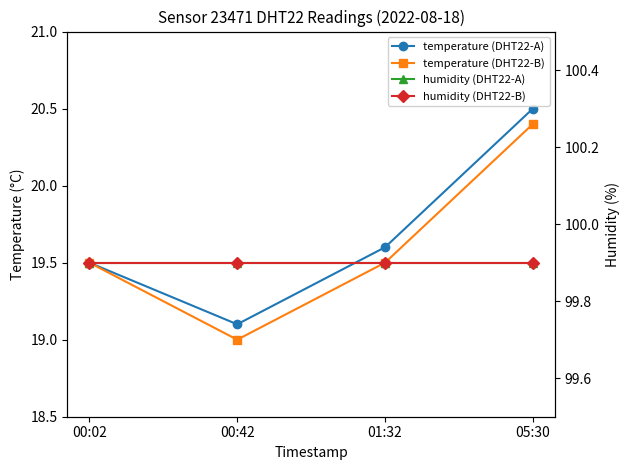

What is the lowest value of the humidity (DHT22-A) series?

99.9